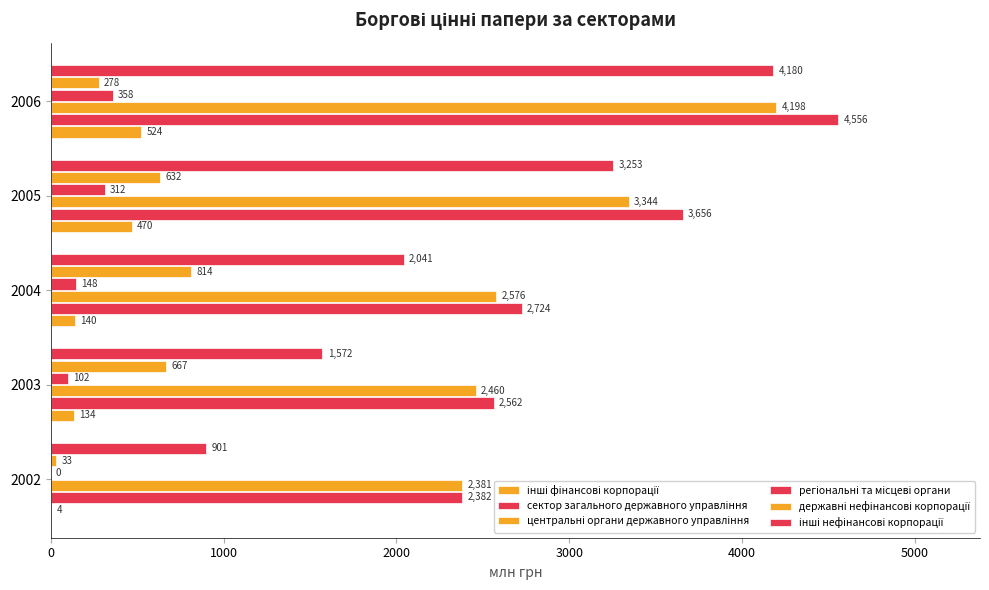

Between 2002 and 2005, which is larger?

2005